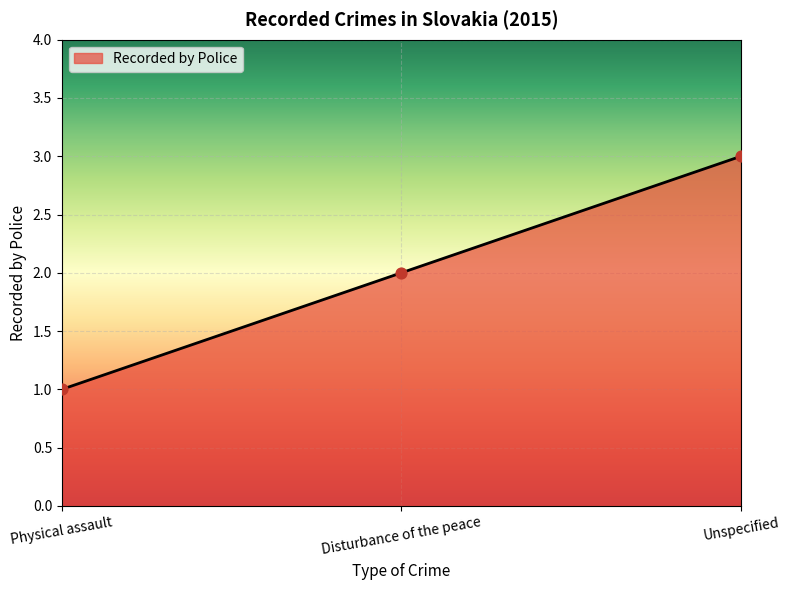

What is the change in value from Physical assault to Unspecified?

+2